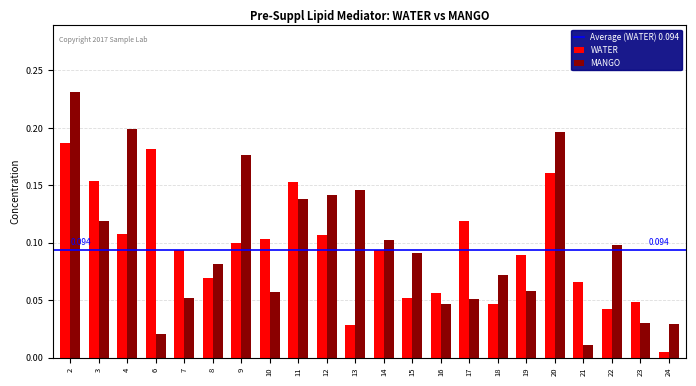

List the series in order of their peak value, highest first.

MANGO, WATER